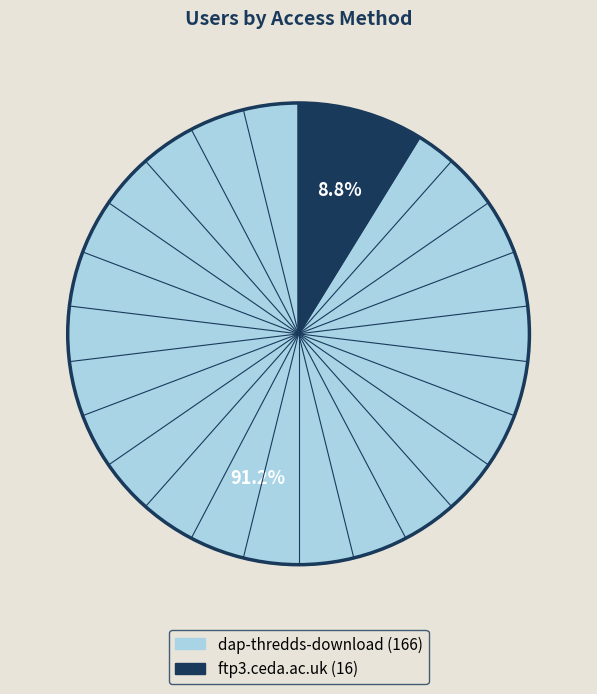

The ftp3.ceda.ac.uk slice represents 9% of the pie. True or false?

True